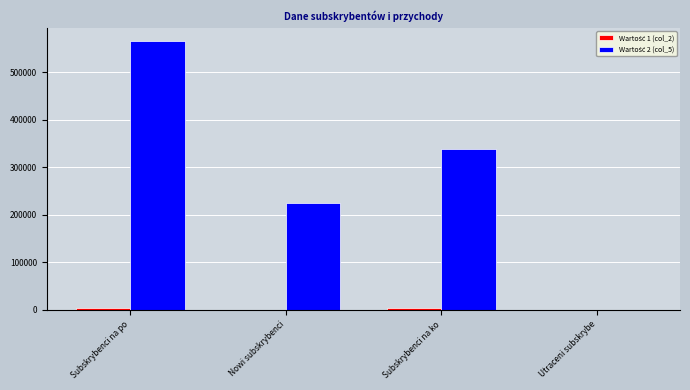

What is the greatest value displayed?

564810